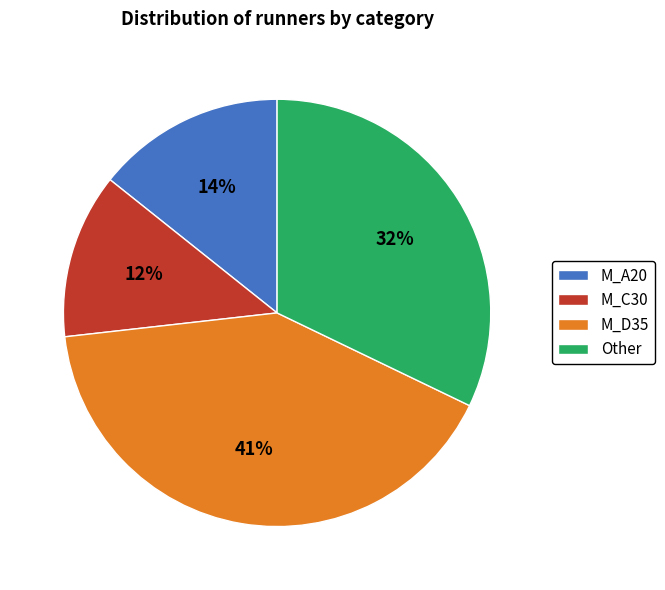

Rank the categories by value from lowest to highest.

M_C30, M_A20, Other, M_D35